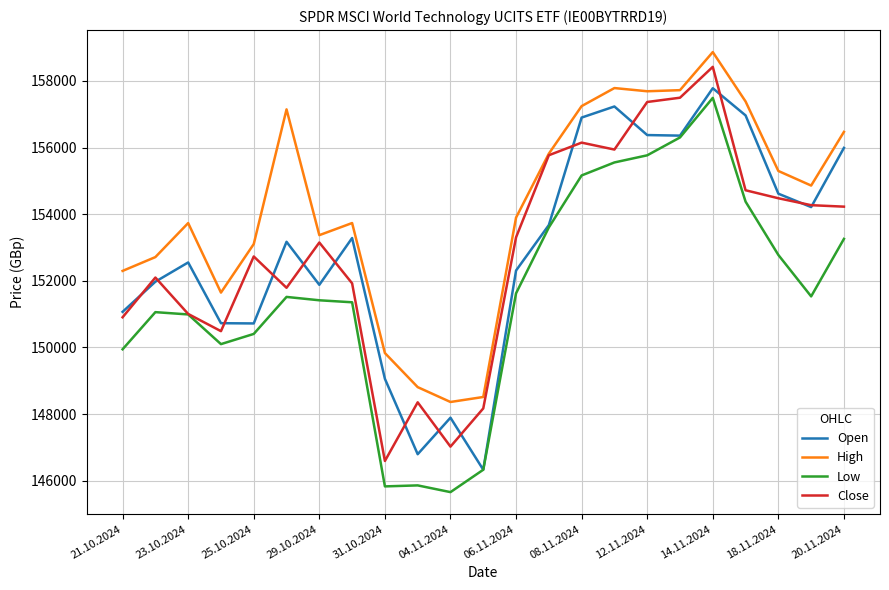

True or false: High and Low intersect in this chart.

False